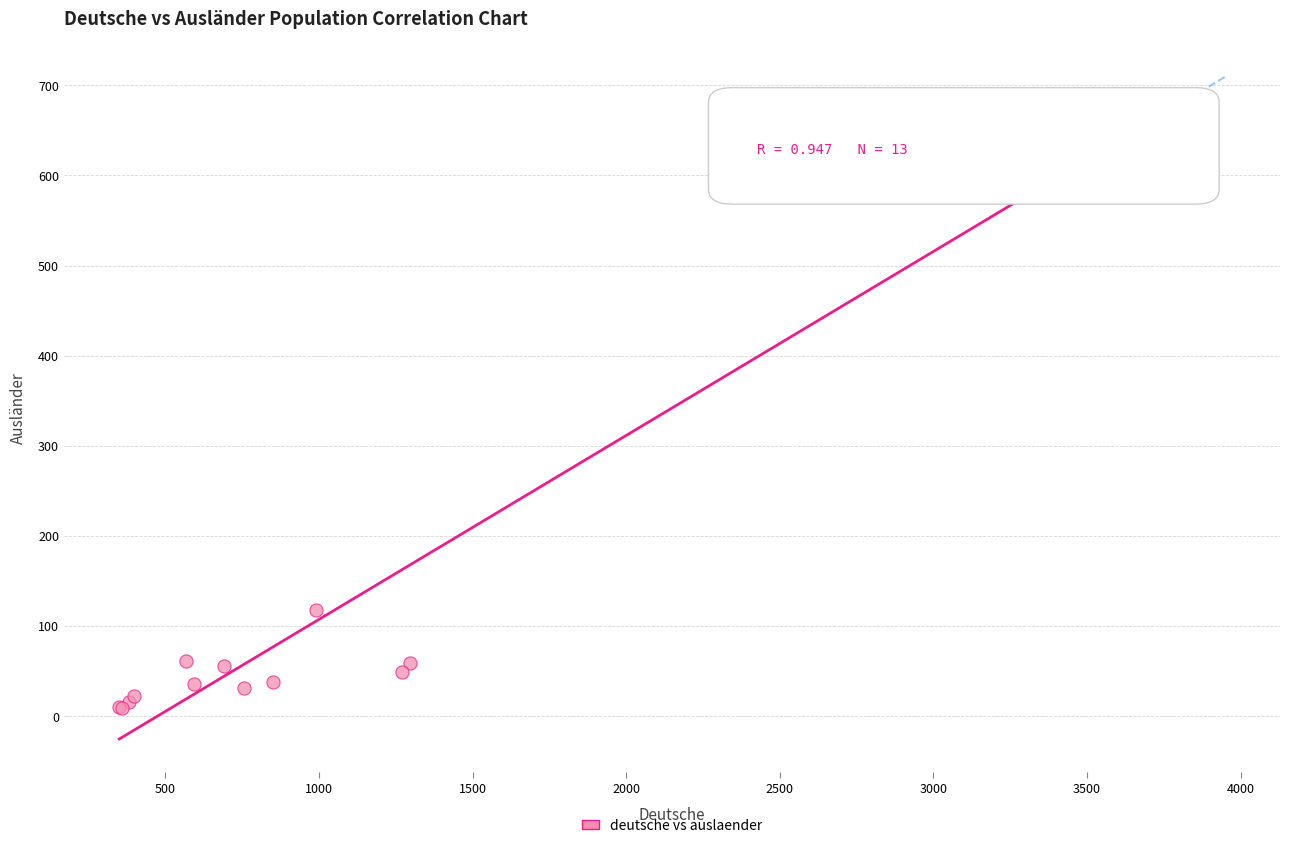

What Y value in the scatter plot is closest to 340?

118